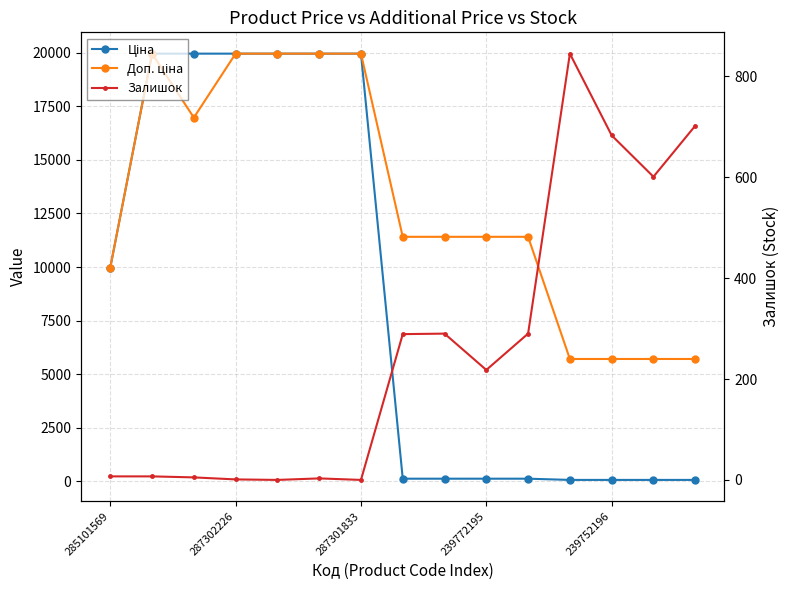

At which category is the sum across all series the highest?

287302226